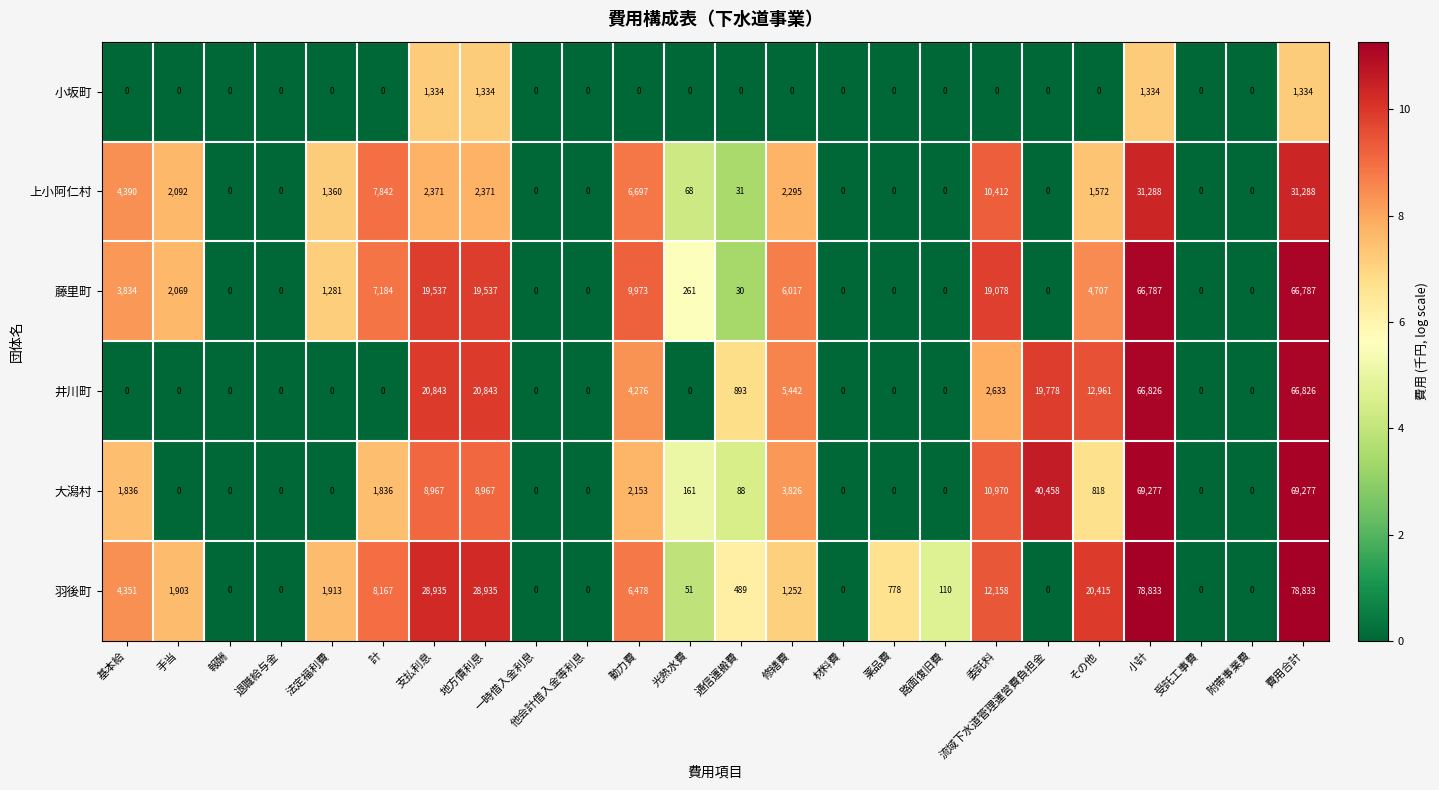

The value of 藤里町 at 他会計借入金等利息 is -35254. True or false?

False